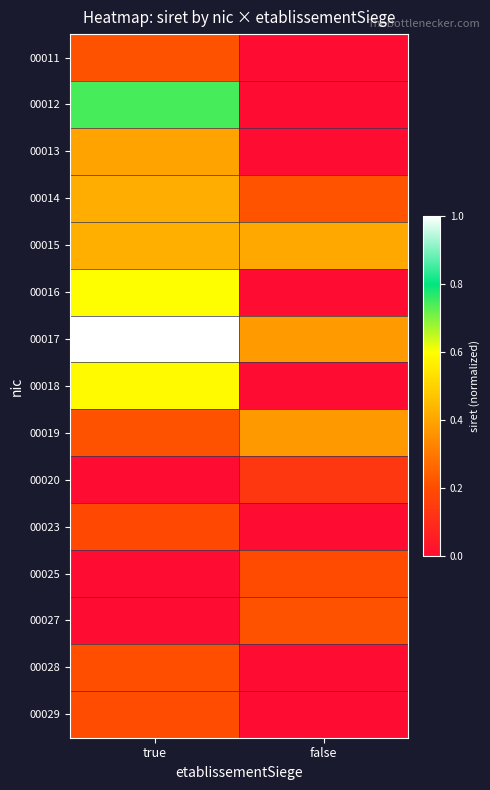

At how many categories does at least one series exceed 0?

2